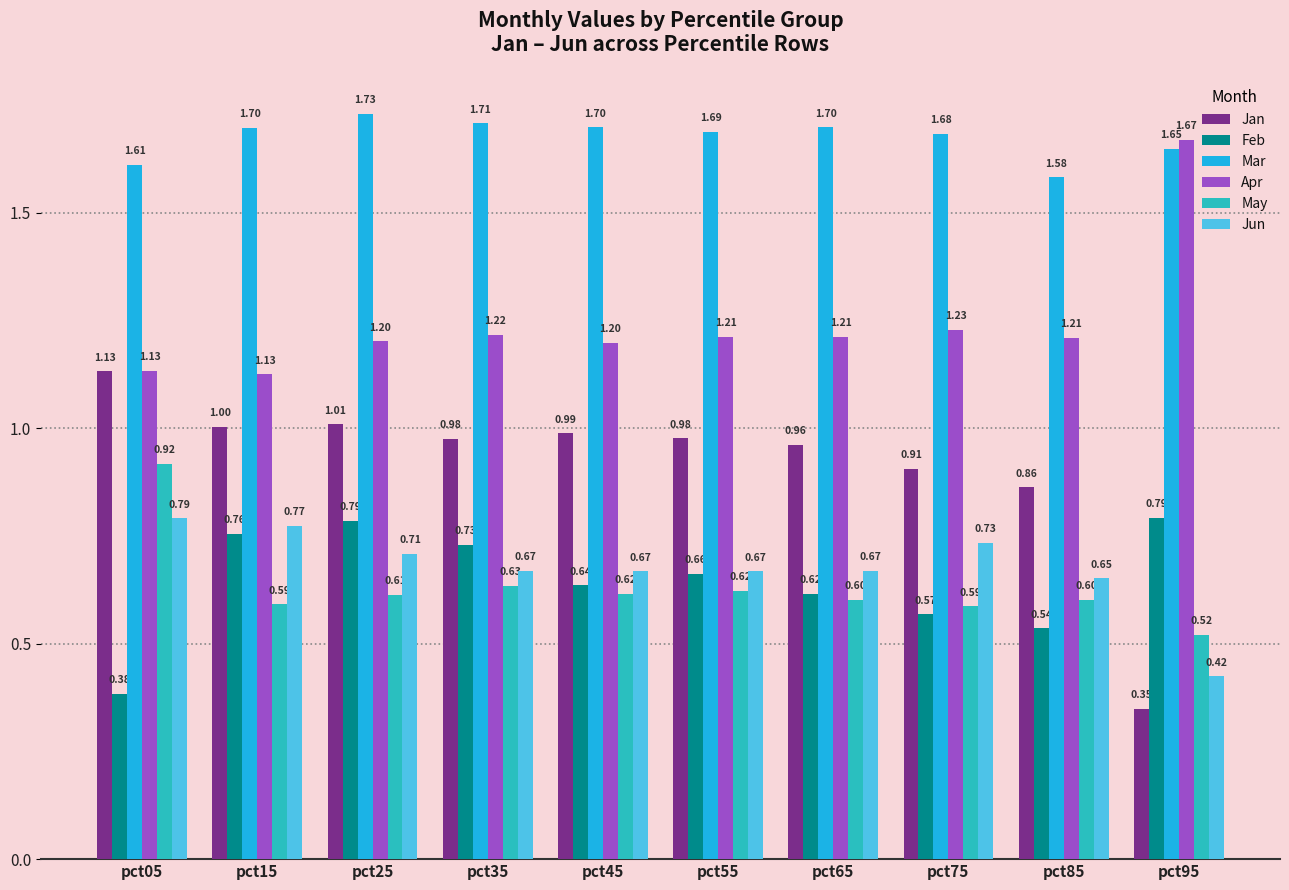

Which series changed the most between pct15 and pct35?

Jun